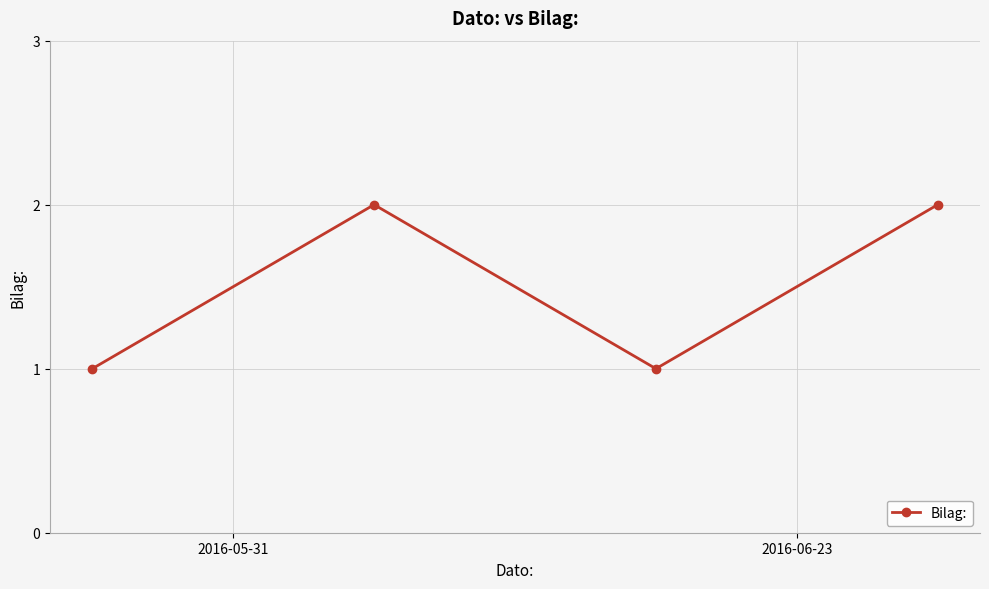

How many values are below 2?

2